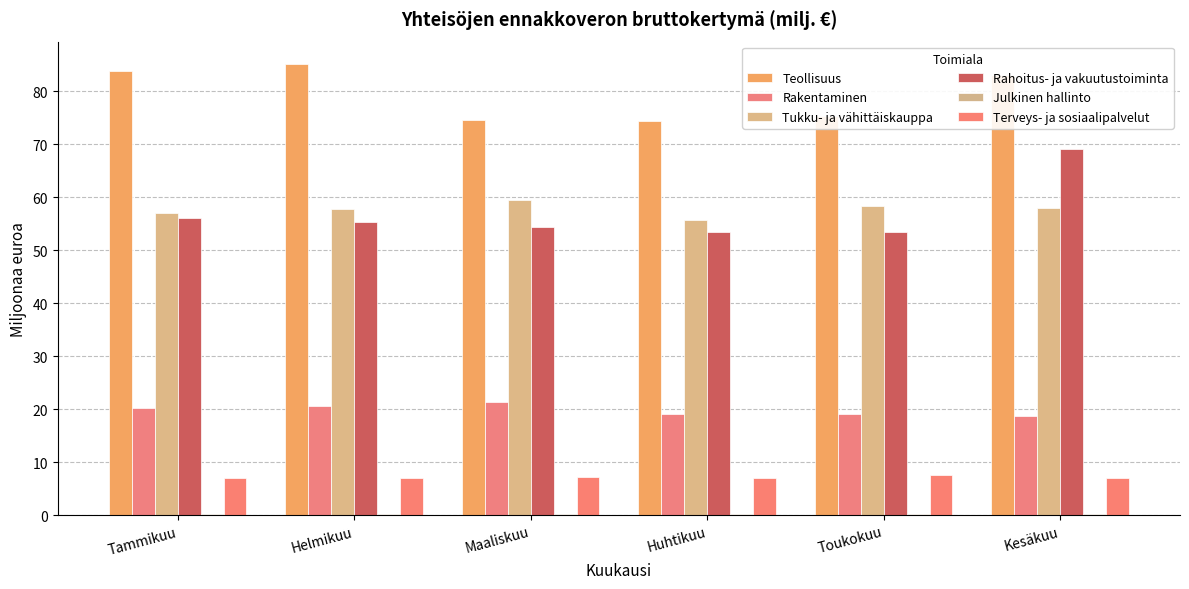

How many distinct data groups are displayed?

6